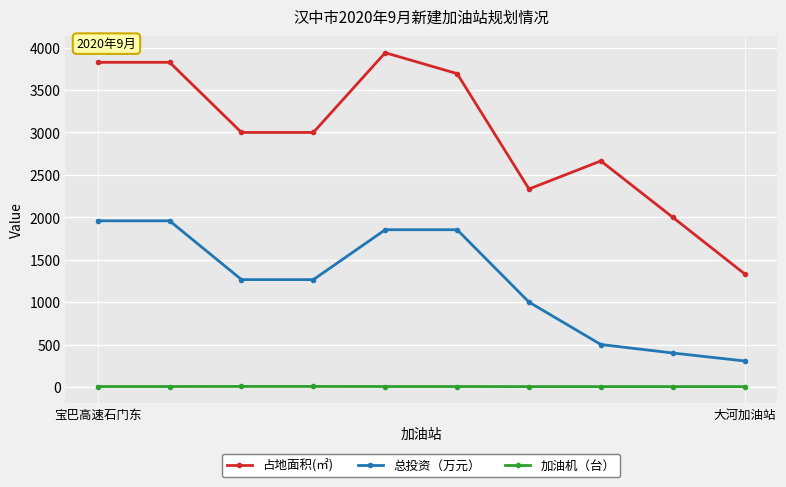

What is the average value of the 占地面积(㎡) series?

2961.7